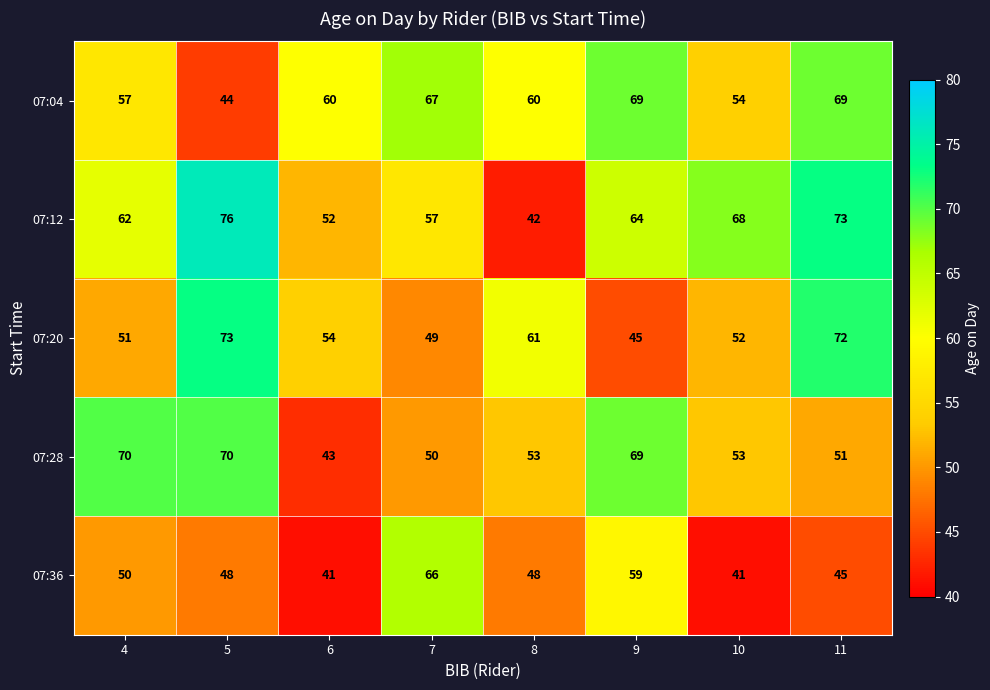

Which series changed the most between 5 and 9?

07:20